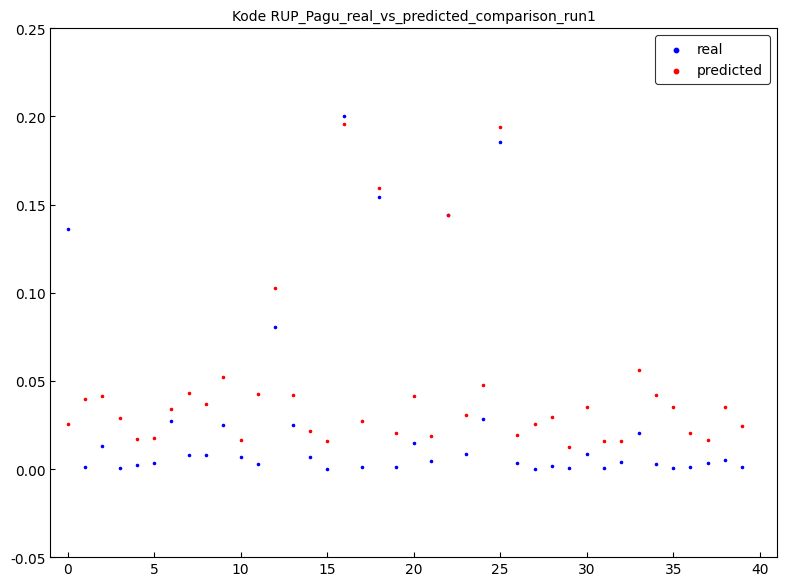

Which series reaches the minimum Y coordinate?

real